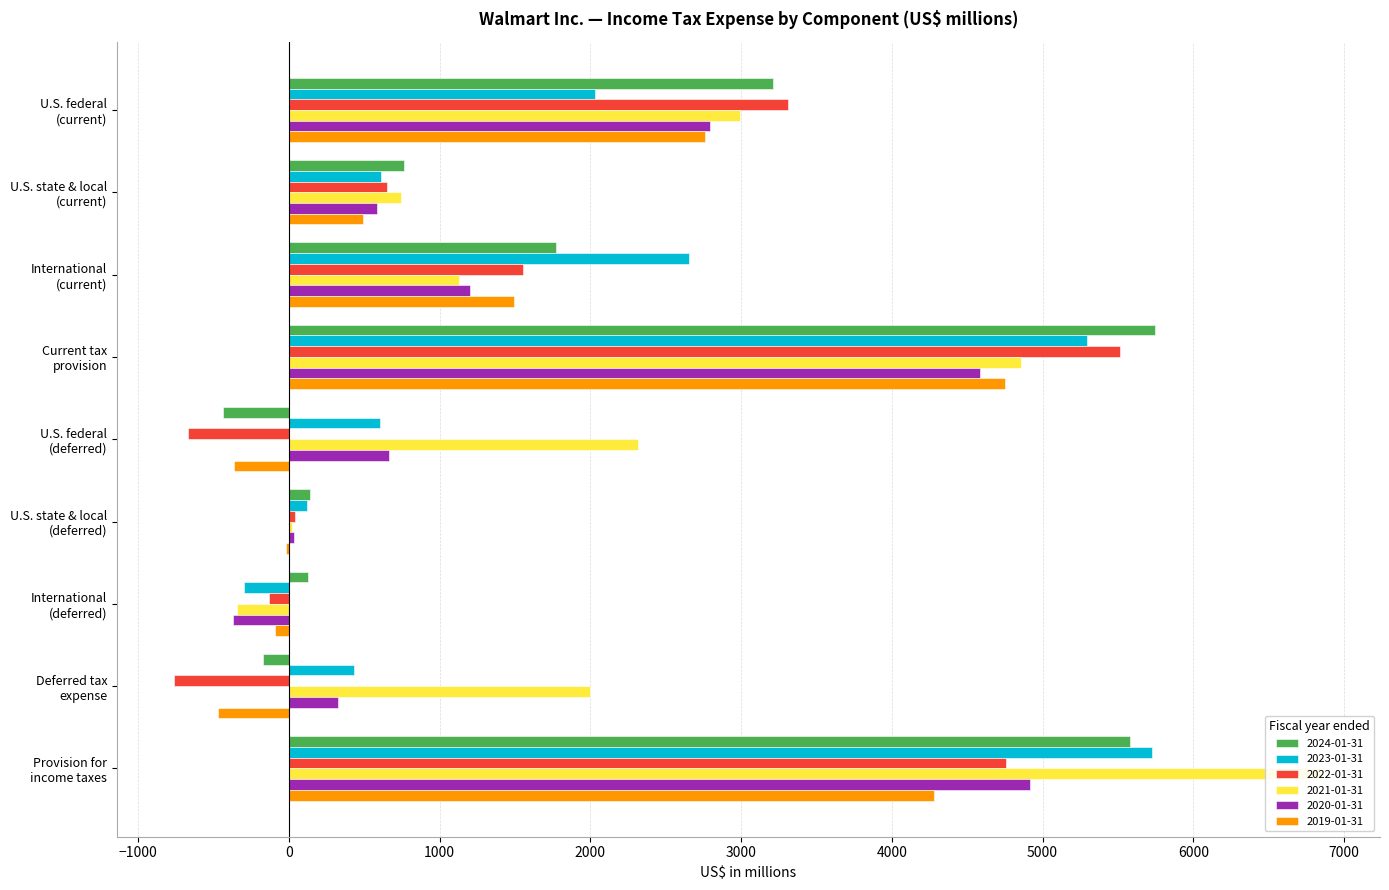

What is the label of the 5th bar from the left?

U.S. federal
(deferred)